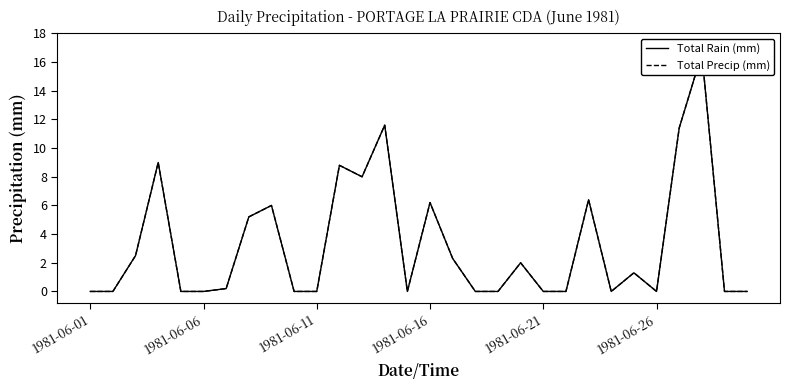

What is the total value across all series at 24?

2.6